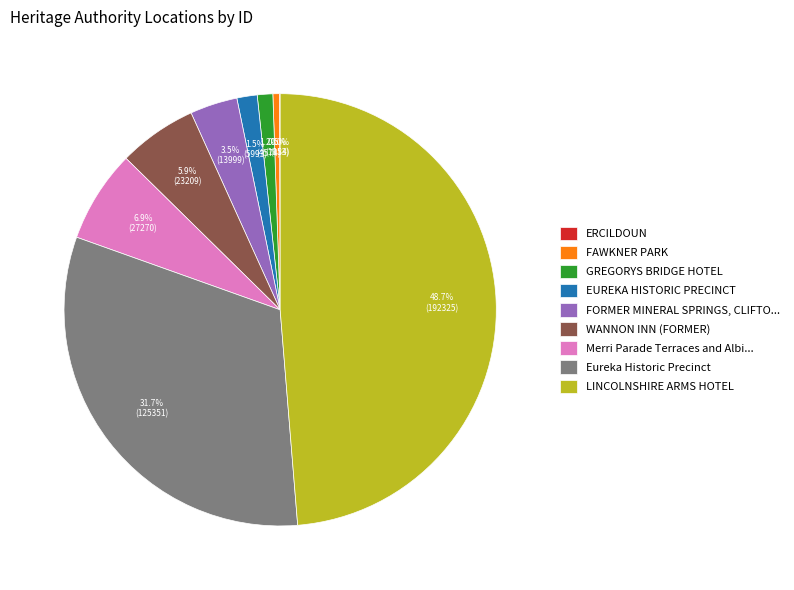

Between LINCOLNSHIRE ARMS HOTEL and WANNON INN (FORMER), which is larger?

LINCOLNSHIRE ARMS HOTEL